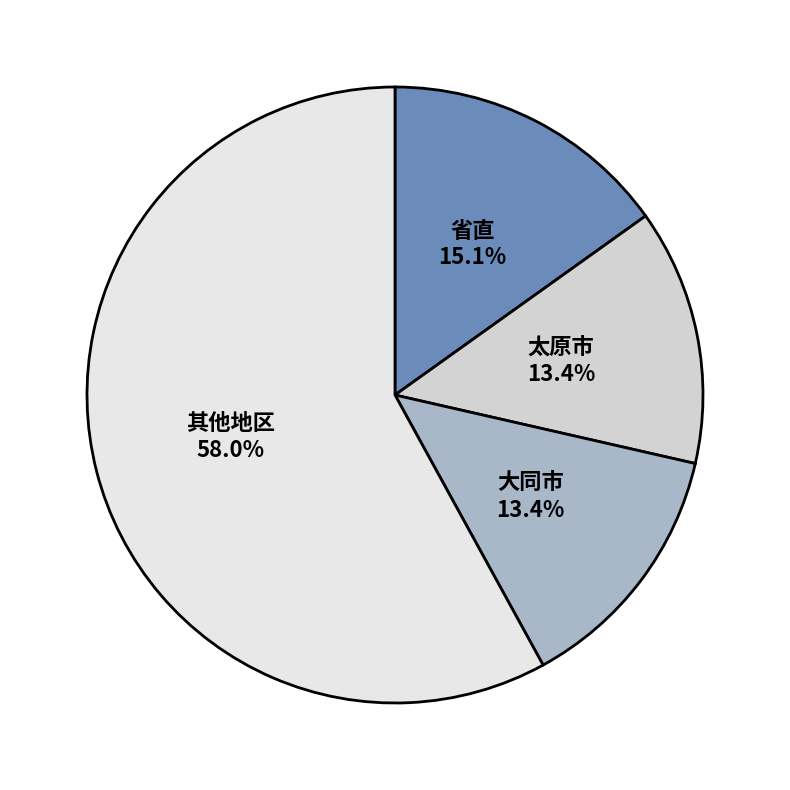

Do 太原市 and 大同市 together represent more than half of the pie?

No